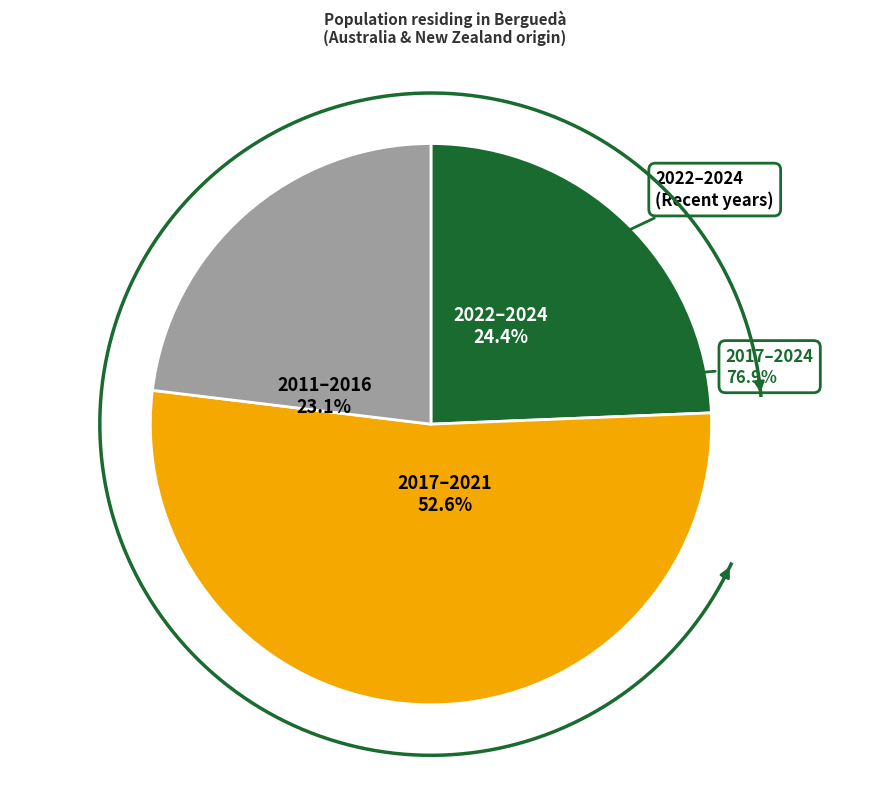

Does 2024 account for over 50% of the chart?

No